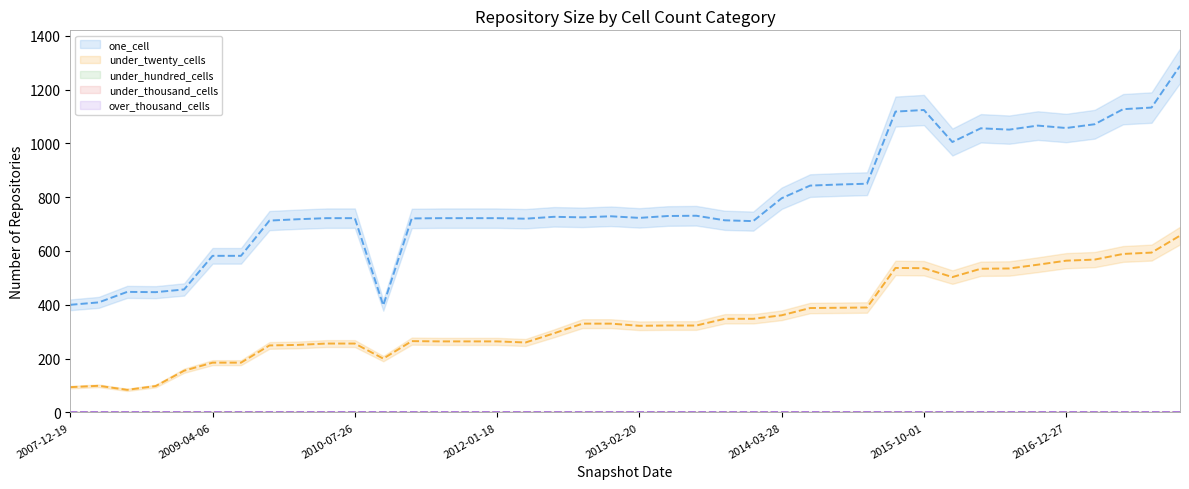

What are all the series names shown in the legend?

one_cell (line), under_twenty_cells (line), under_hundred_cells (line), under_thousand_cells (line), over_thousand_cells (line)